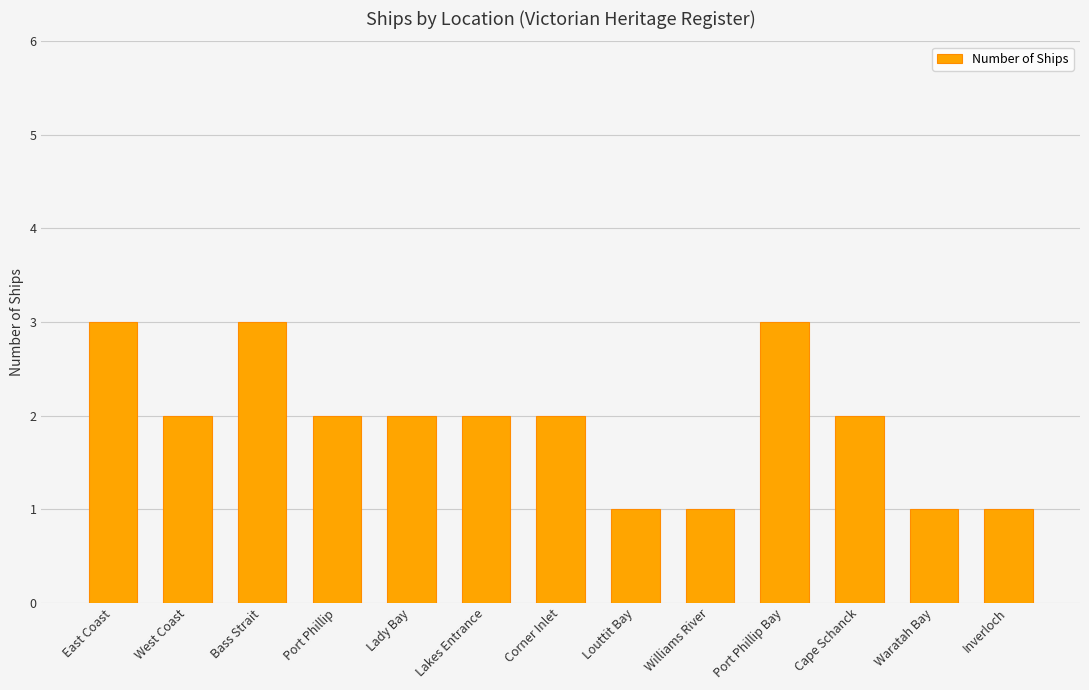

What is the greatest value displayed?

3